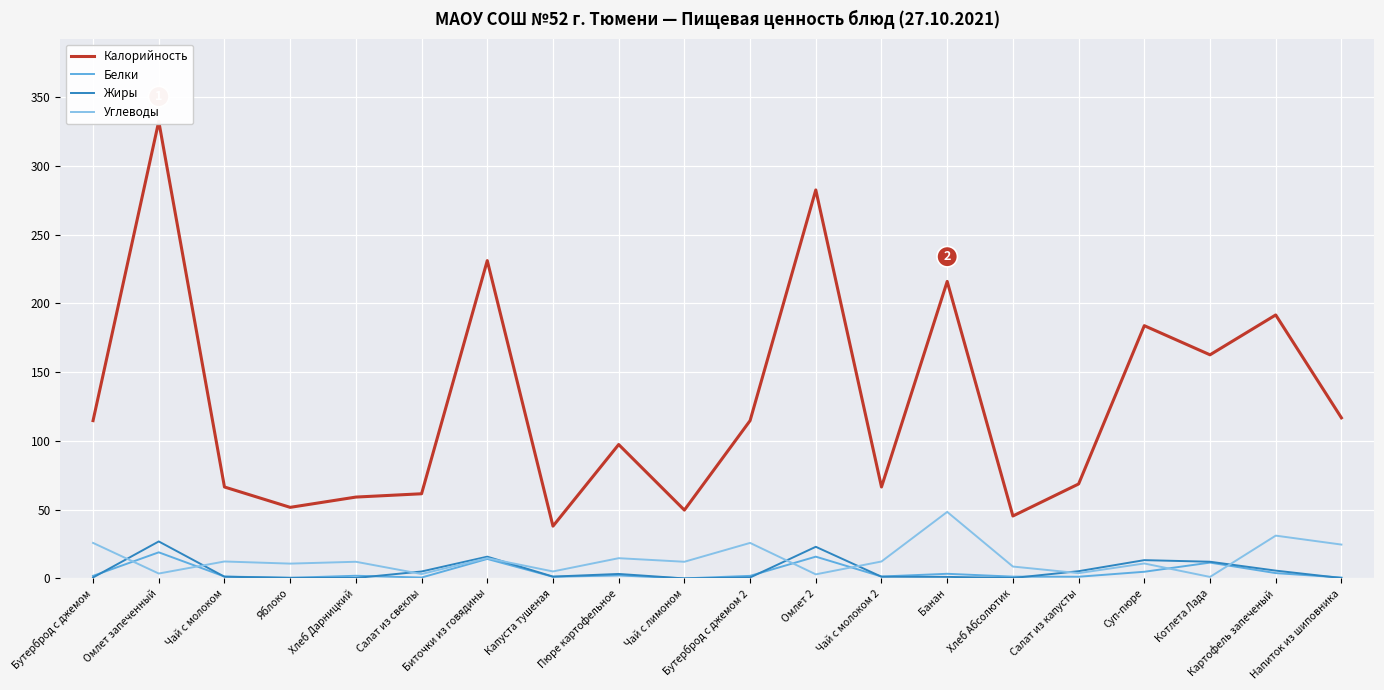

Which series has the largest range (max minus min)?

Калорийность